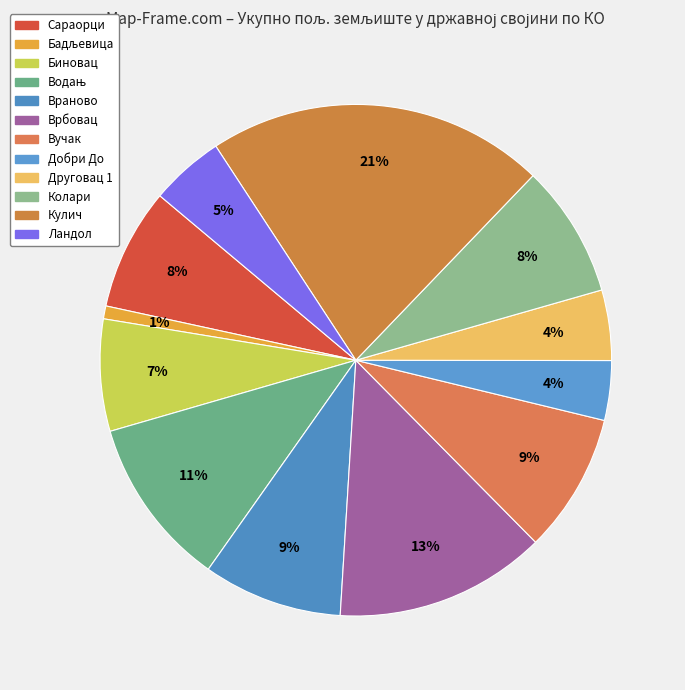

How many slices are in this pie chart?

12